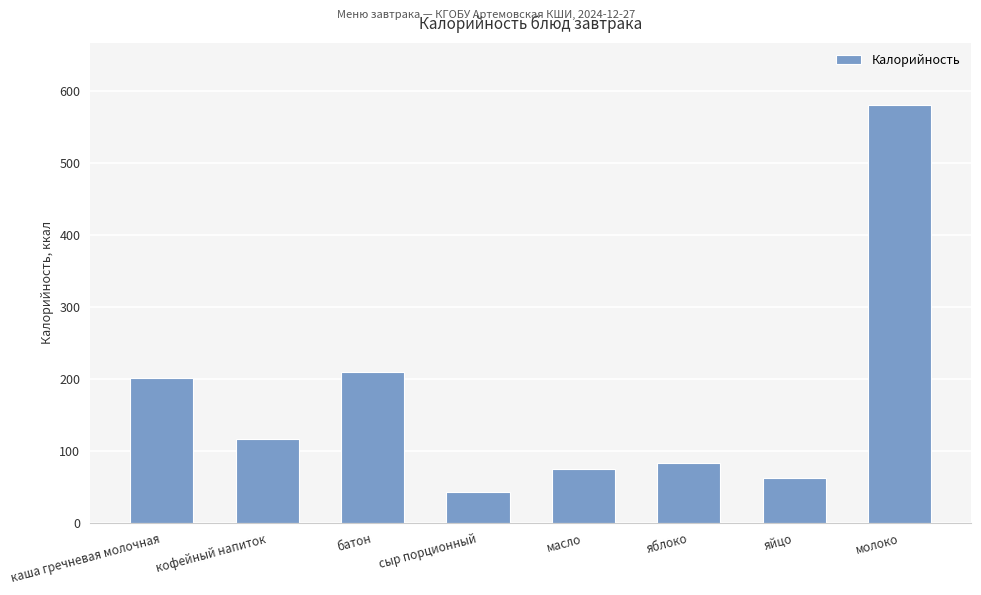

True or false: the data shows 43.0 at сыр порционный.

True